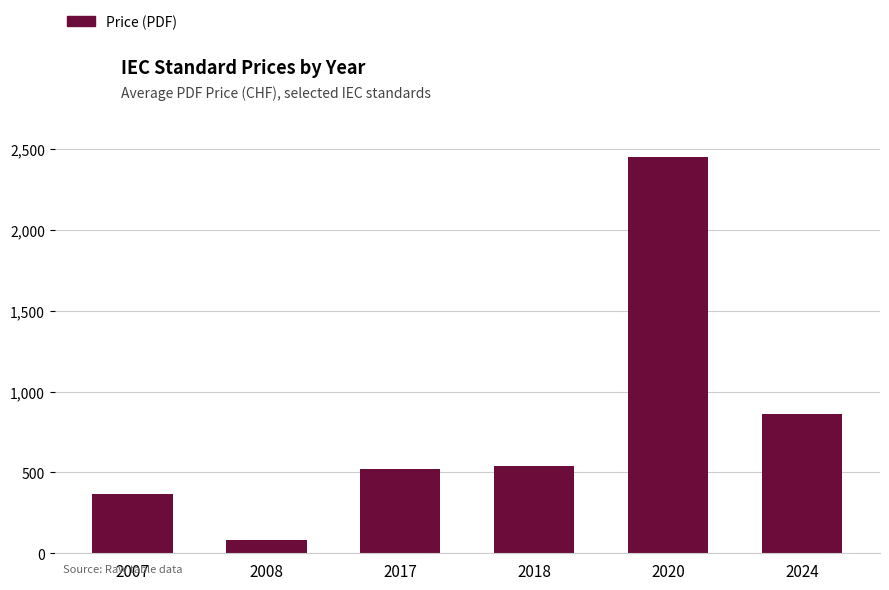

What is the change in value from 2017 to 2024?

+345